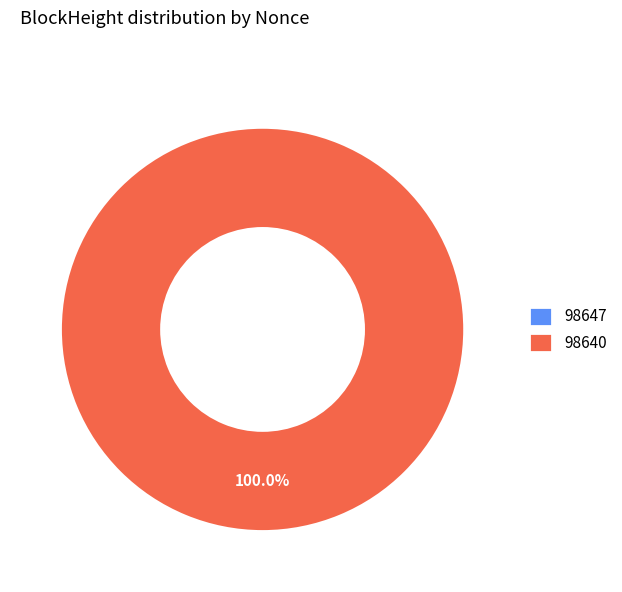

True or false: 98640 accounts for 99% of the total.

False